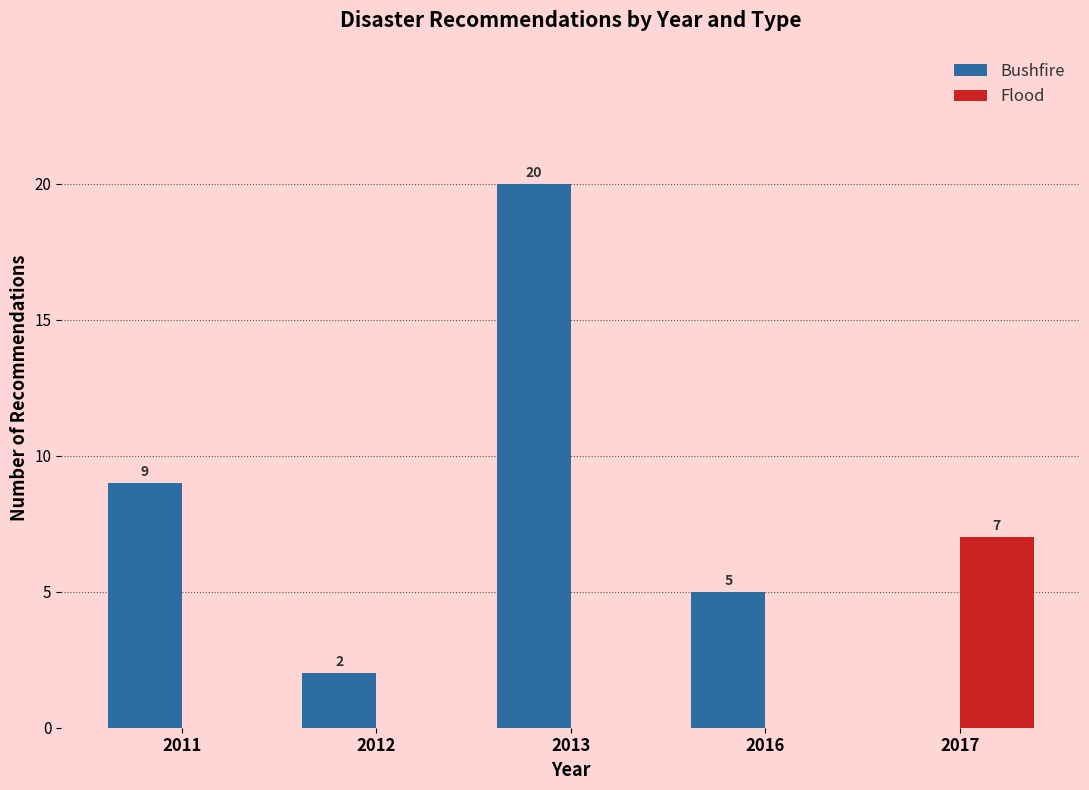

What are all the series names shown in the legend?

Bushfire, Flood